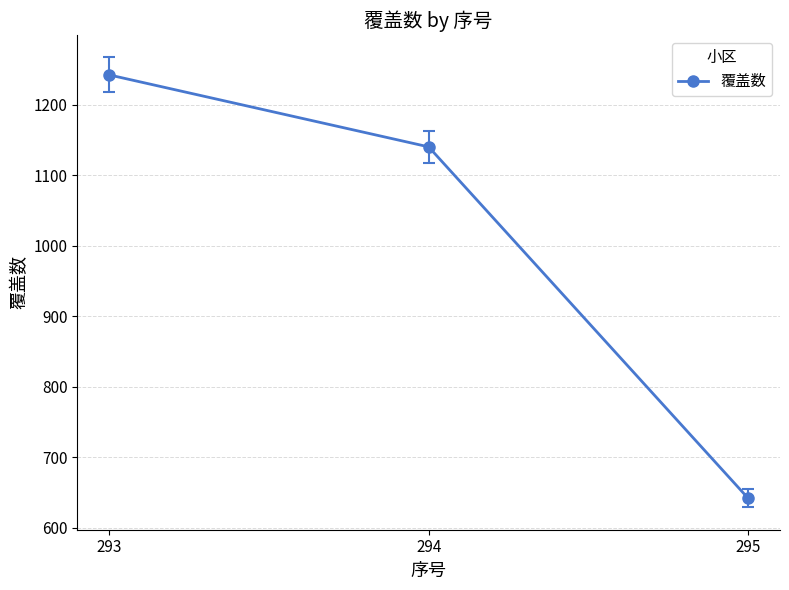

What is the average value?

1008